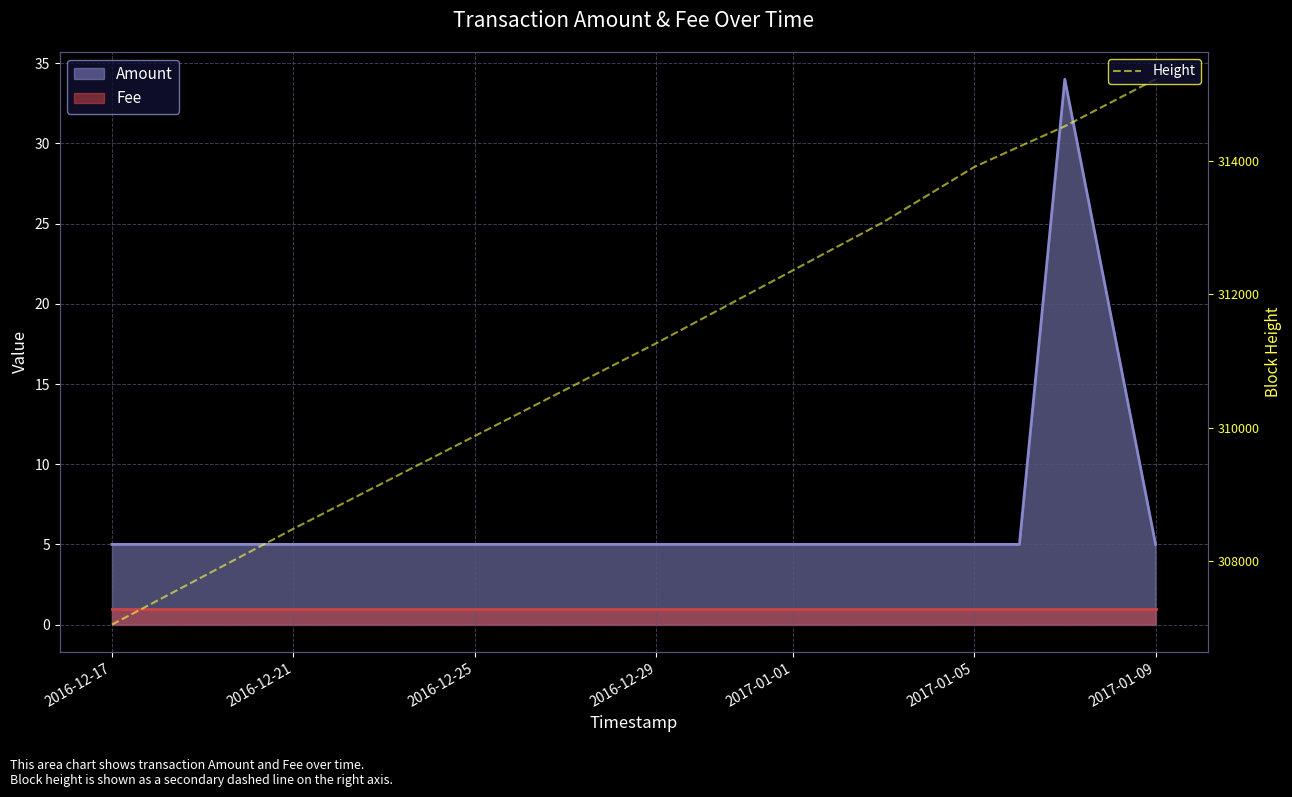

What is the difference between the second highest and second lowest values?

6405